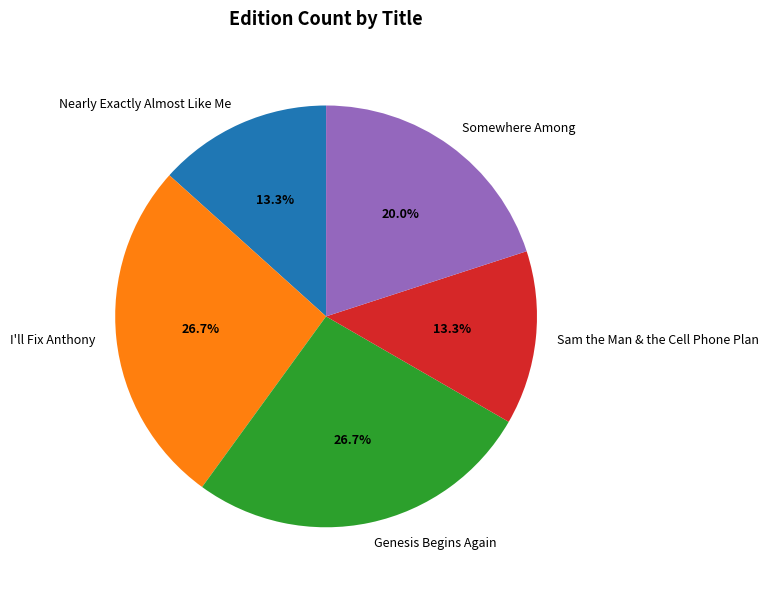

What is the ratio of the value at Genesis Begins Again to the value at I'll Fix Anthony?

1.0